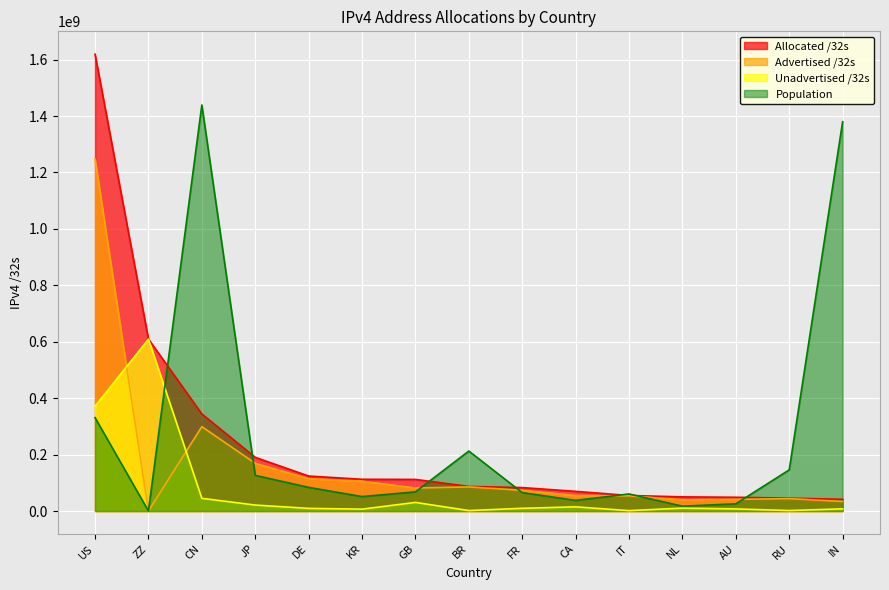

Which series ends up on top after the final intersection of Population and Advertised /32s?

Population